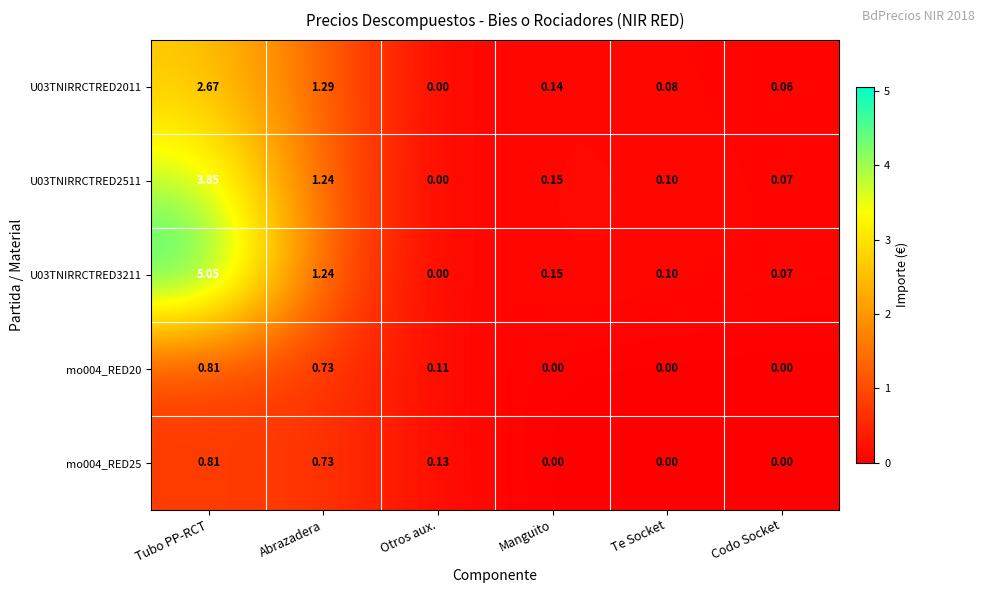

How many values in the U03TNIRRCTRED2011 series exceed 0?

5